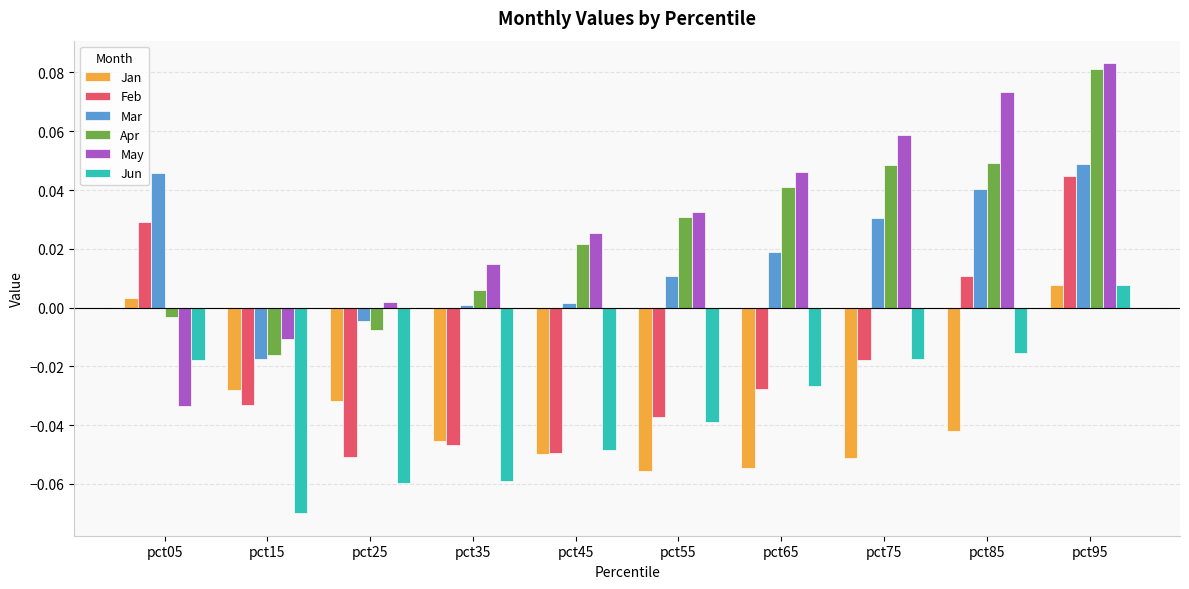

At which label does Jan reach its peak?

pct95